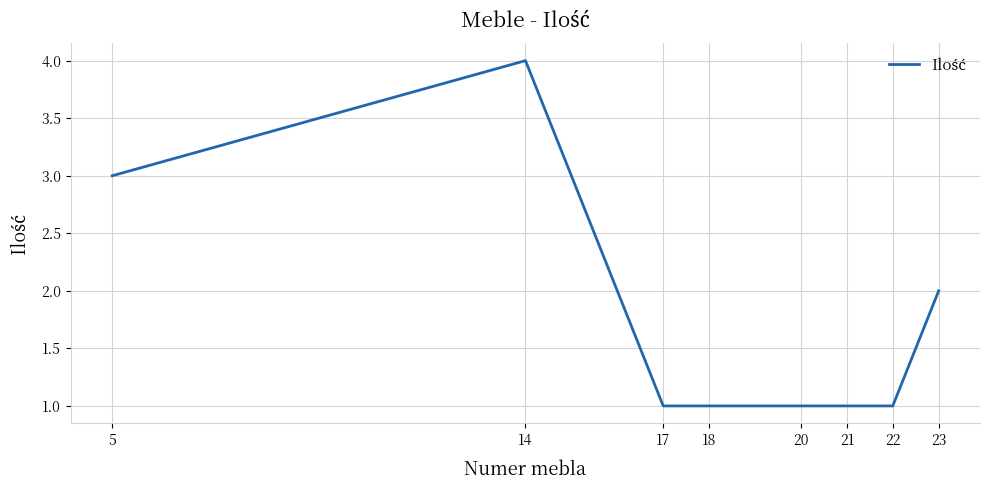

How many values are between 1 and 3?

7